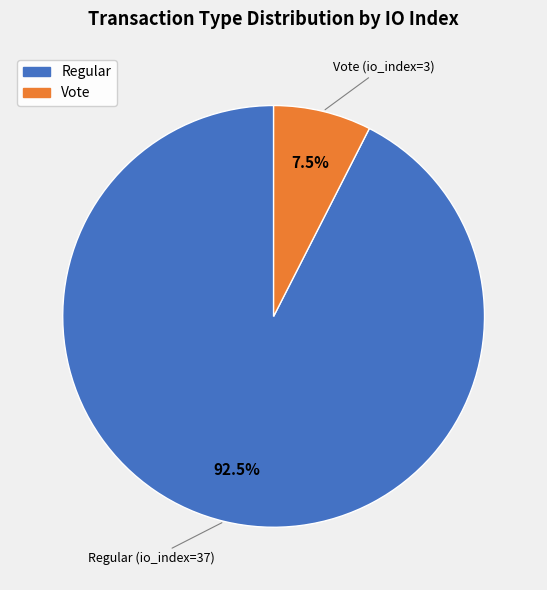

To the nearest percent, what is the difference between the largest and smallest slice percentages?

85%